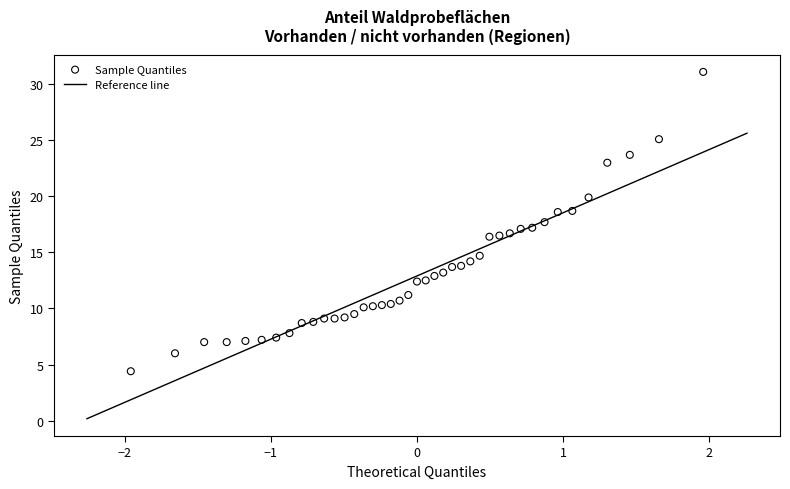

What is the range of Y values (max minus min)?

26.7